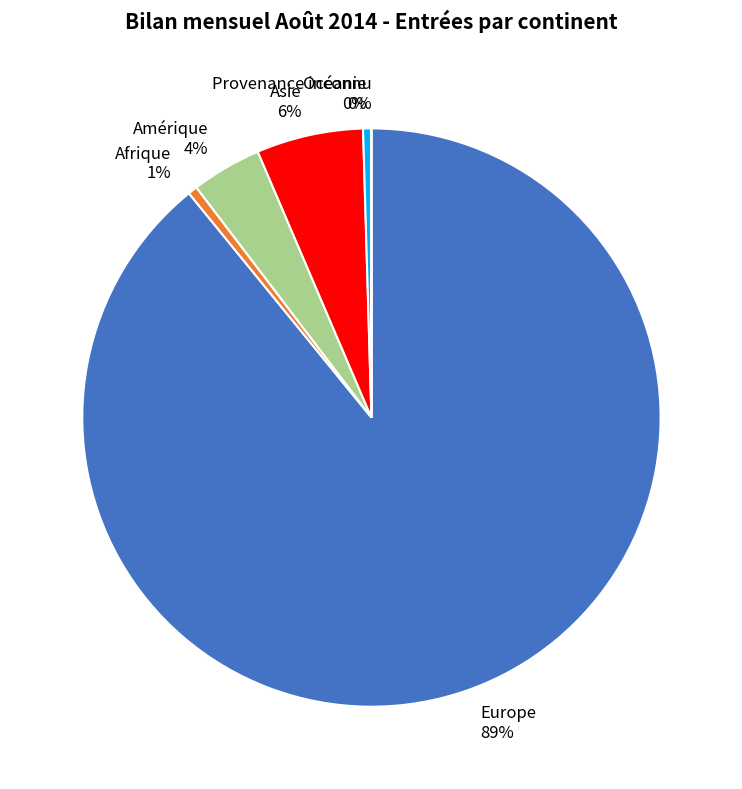

To the nearest percent, what is the combined percentage of Asie and Océanie?

6%